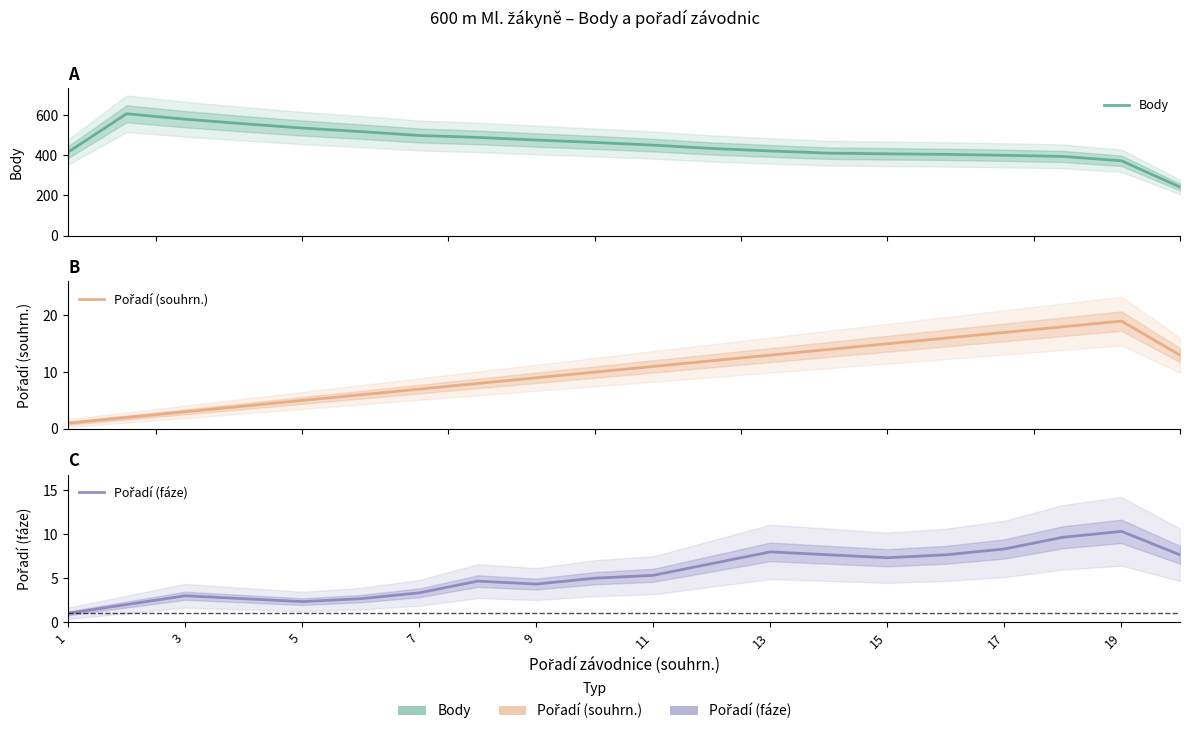

Count the number of categories in the chart.

20